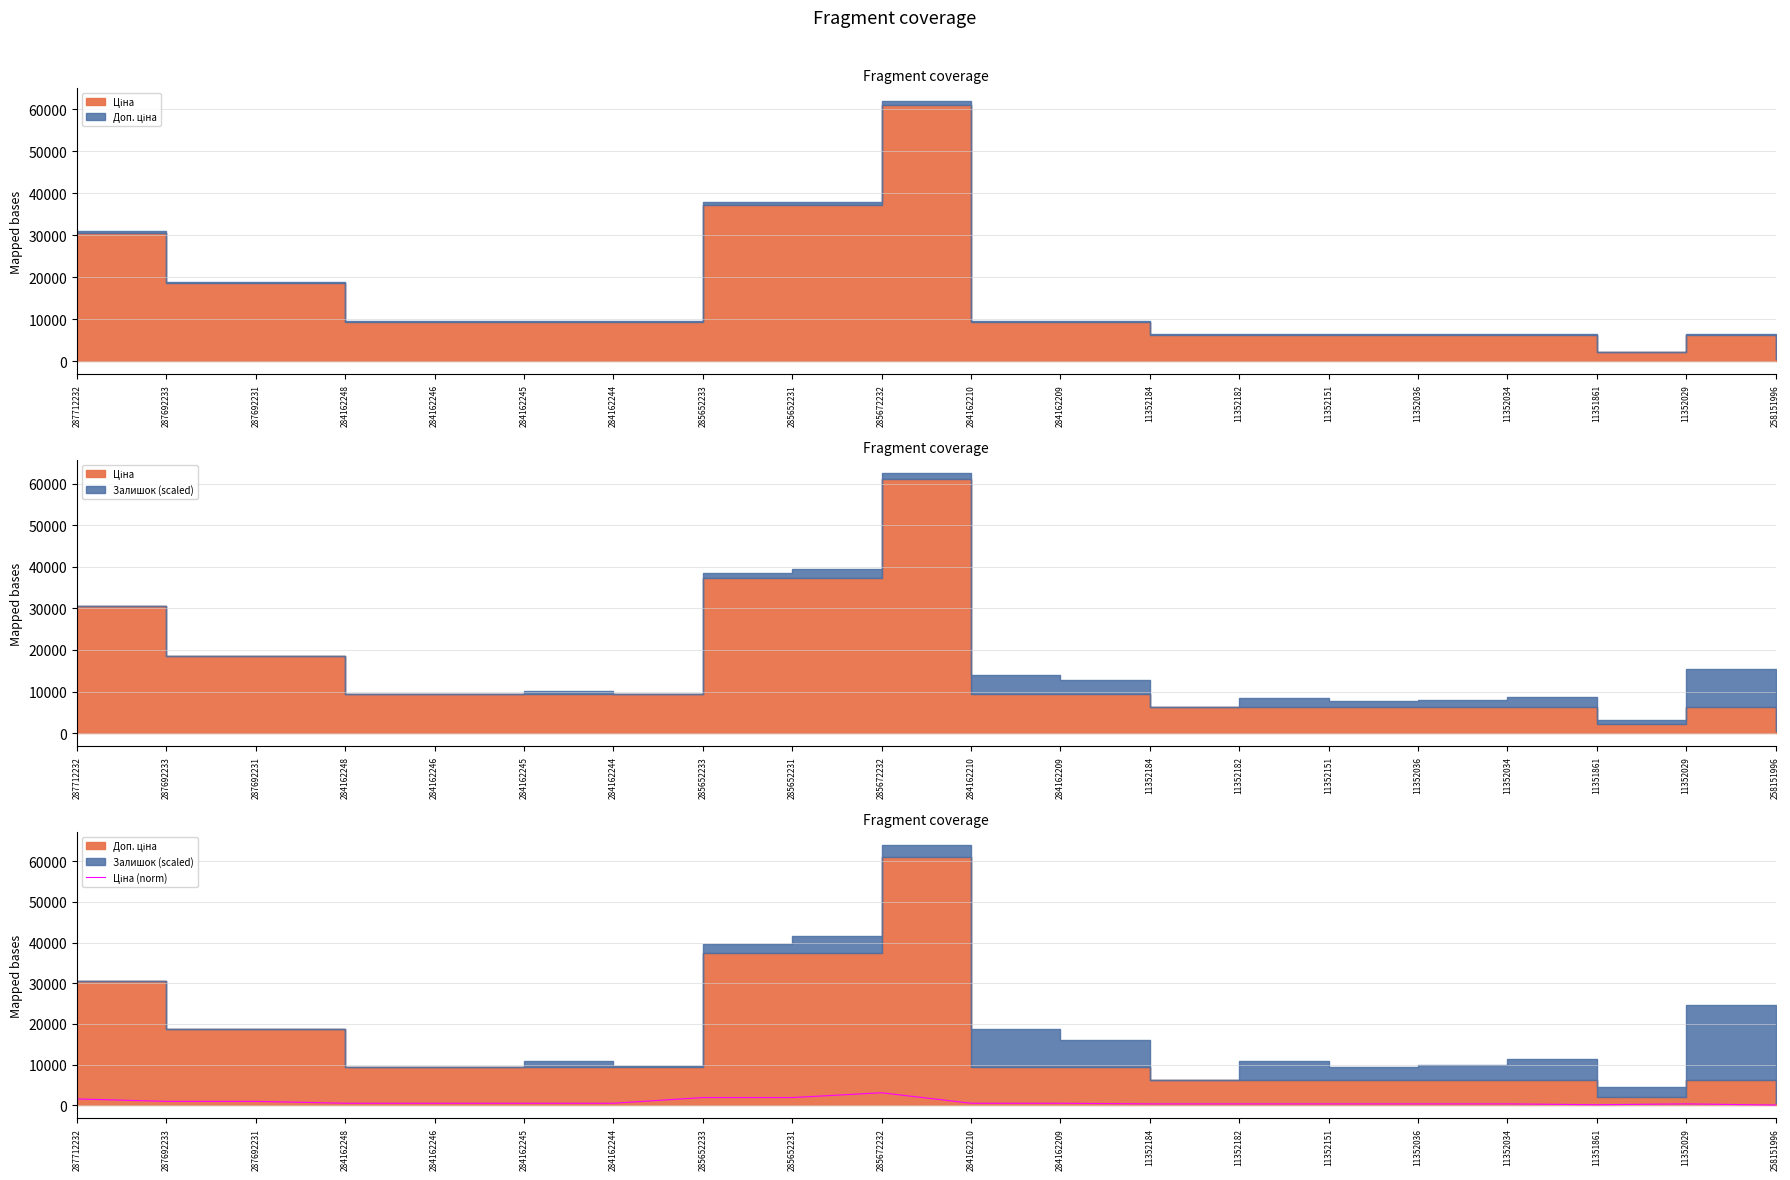

The value at 258151996 is 15.4. True or false?

False